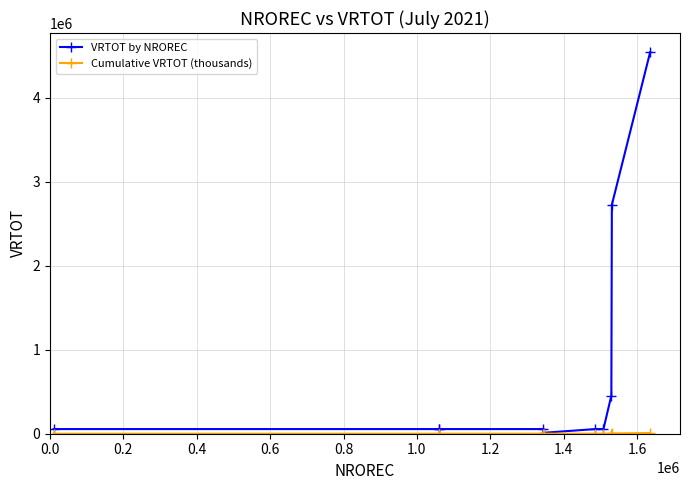

Which series has the largest range (max minus min)?

VRTOT by NROREC